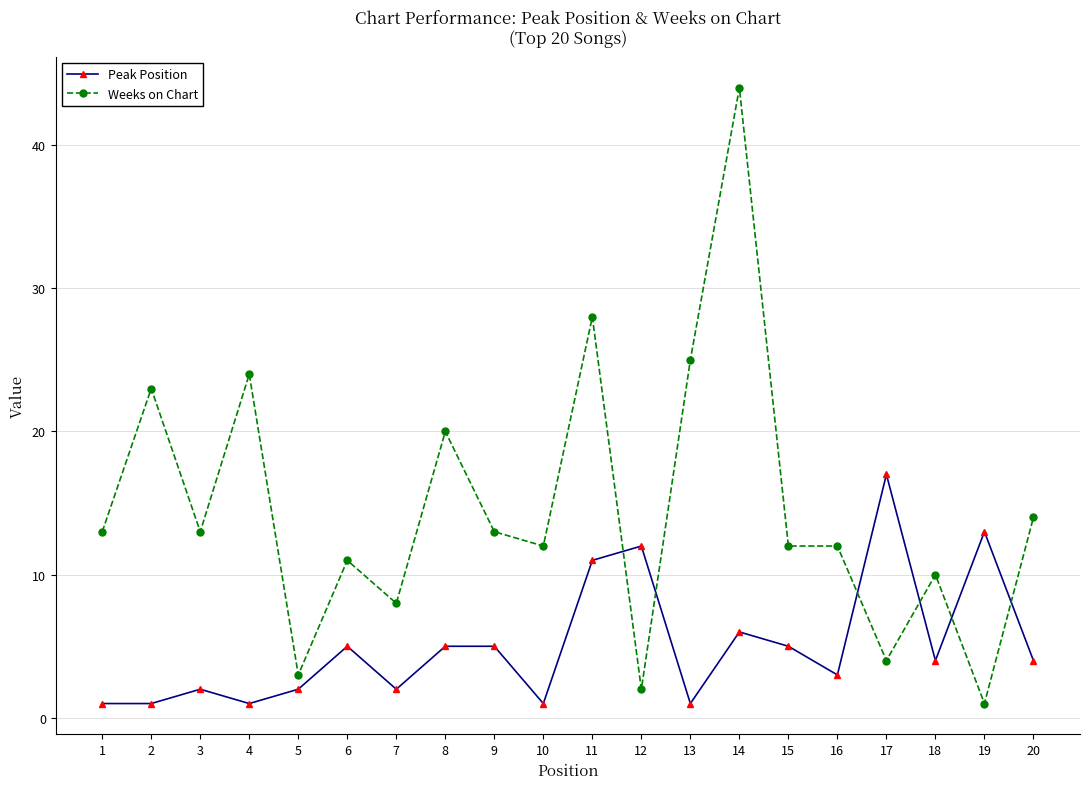

What is the value of the Weeks on Chart point at the 17th from the left?

4